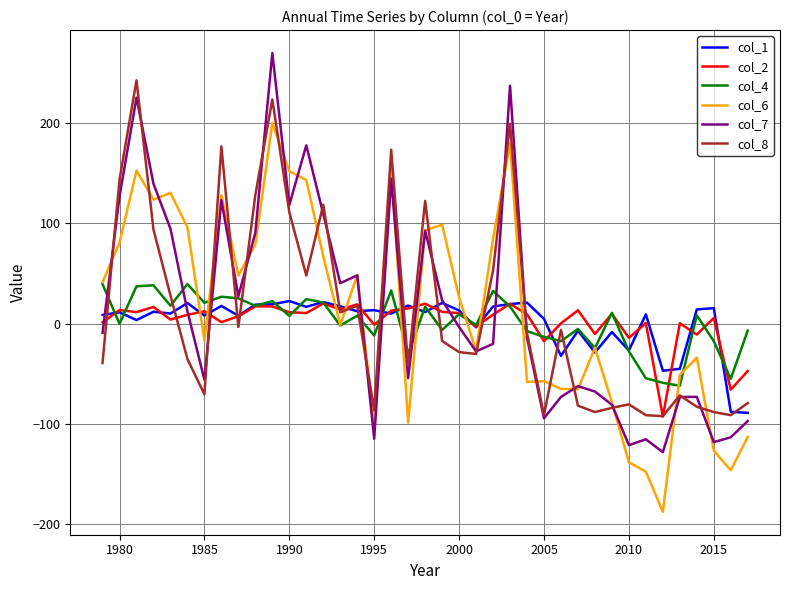

Which series has the widest spread of values?

col_7